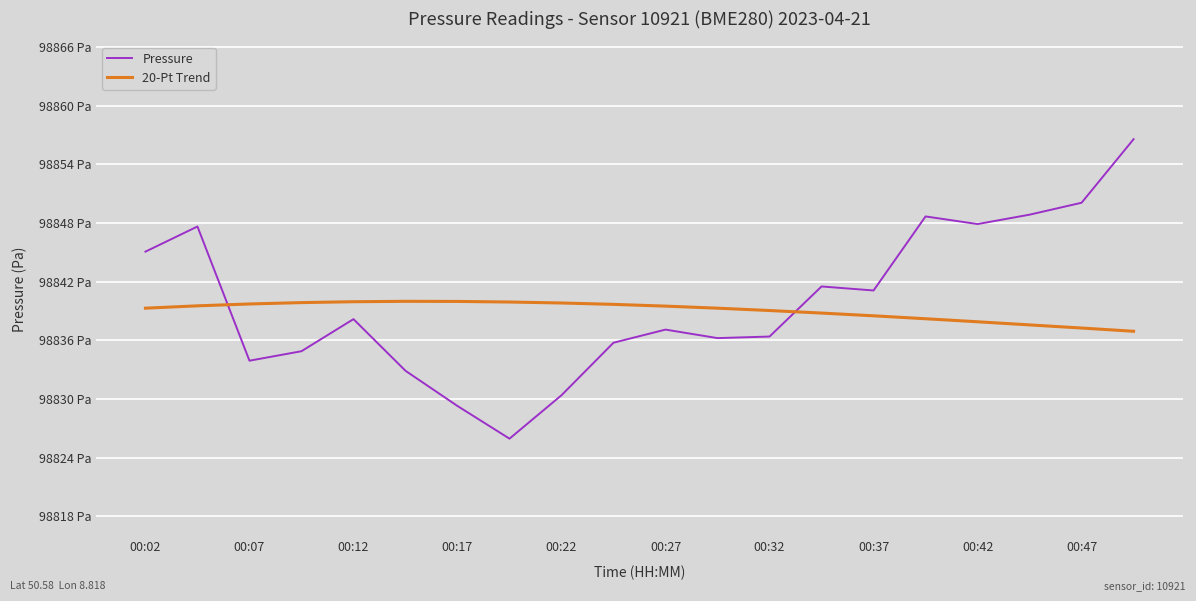

Does the chart have visible grid lines?

Yes